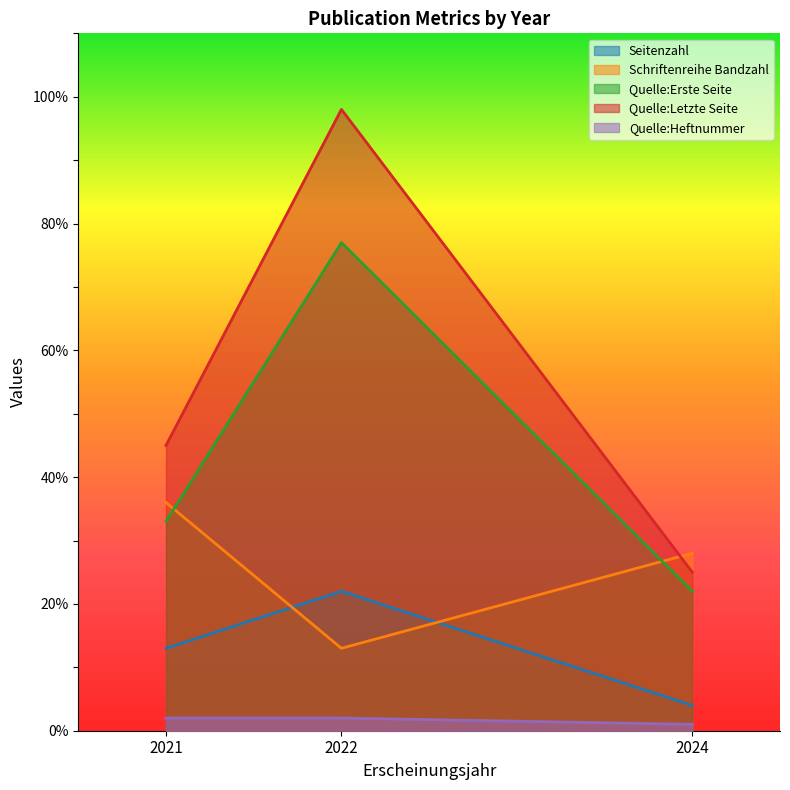

True or false: Schriftenreihe Bandzahl has a value of 36 at 2021.

True